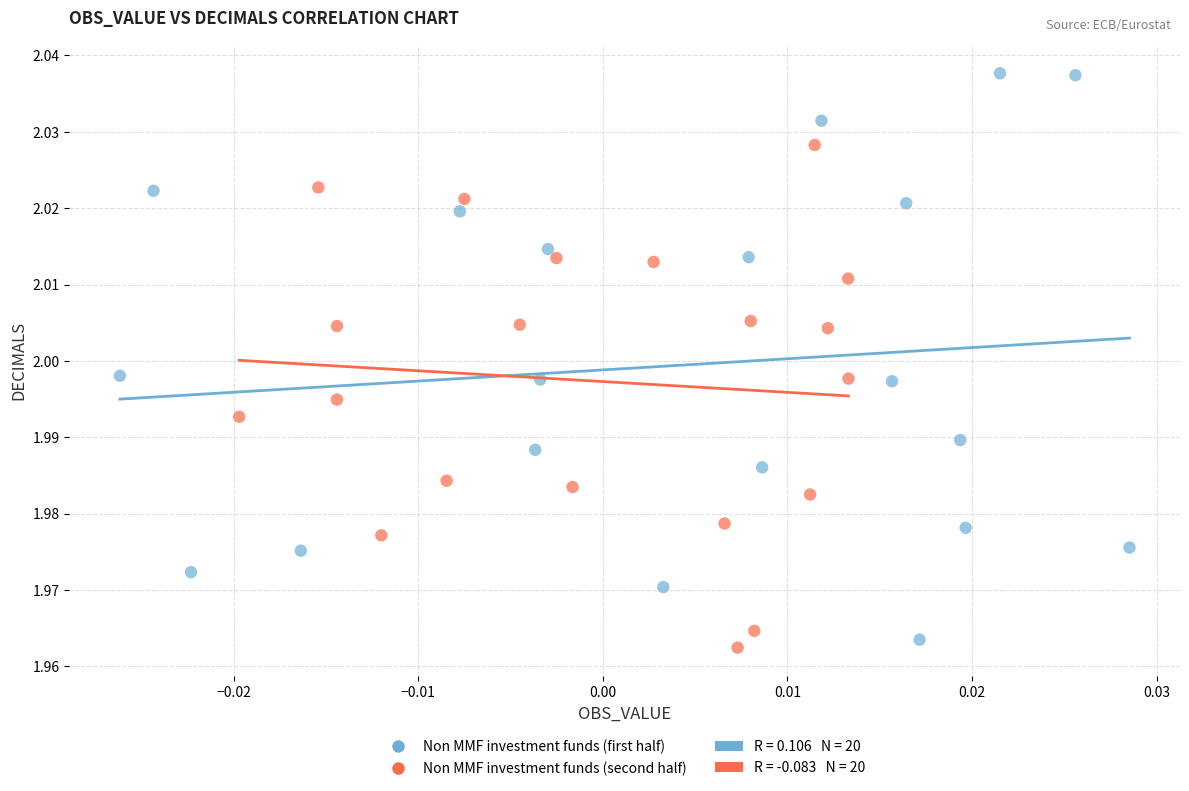

Which series contains the highest Y value?

Non MMF investment funds (first half)